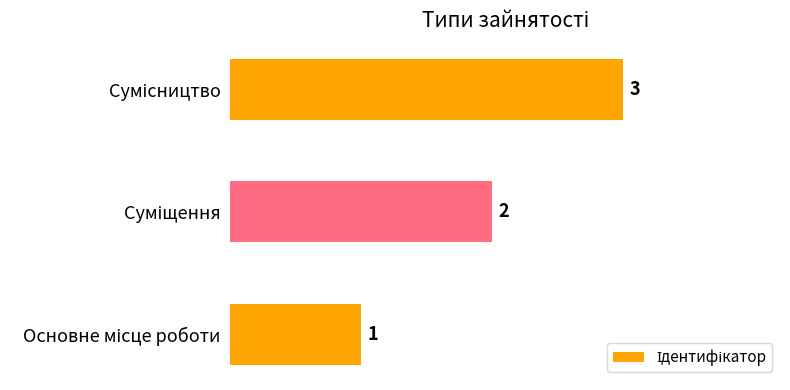

What is the sum of all values?

6